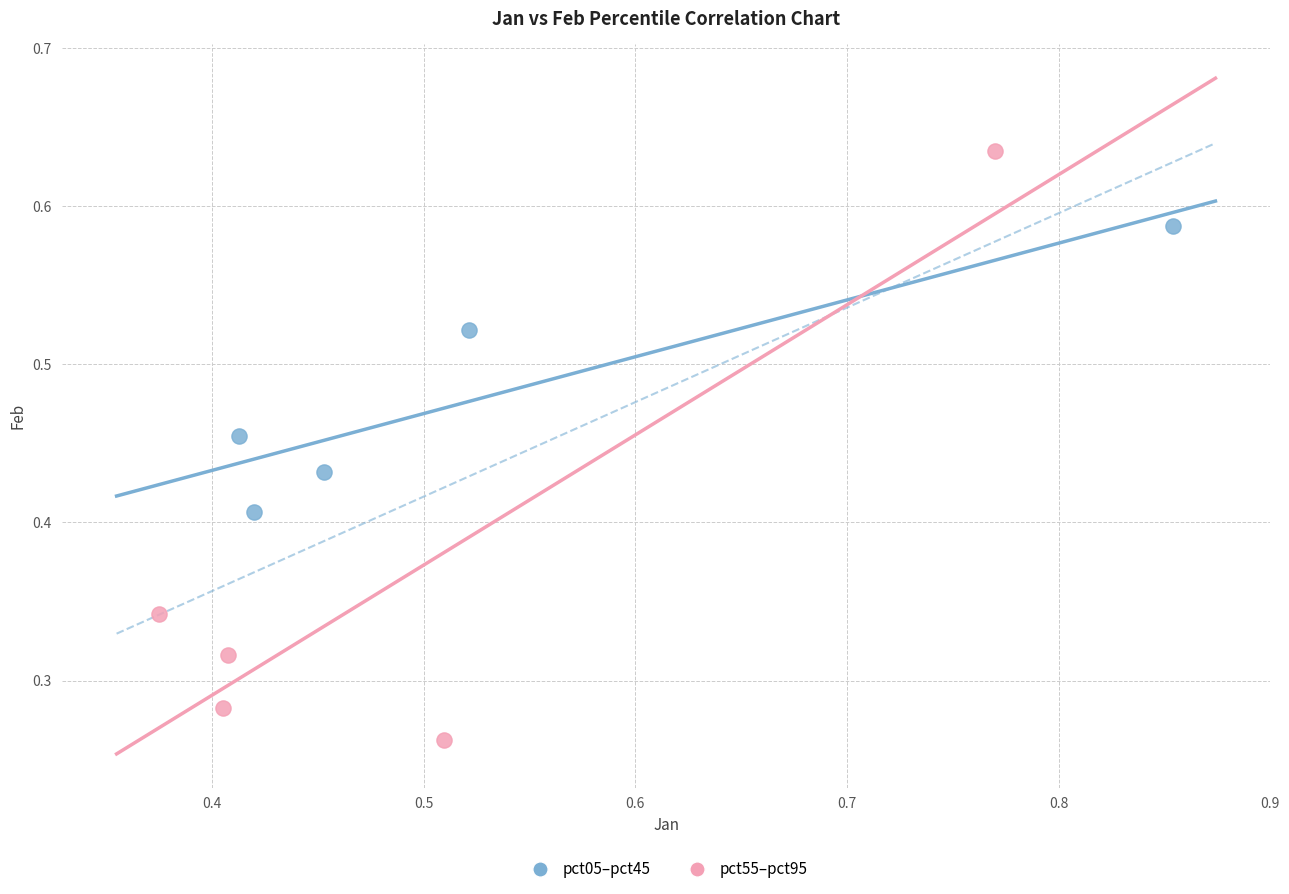

Which series reaches the minimum Y coordinate?

pct55–pct95